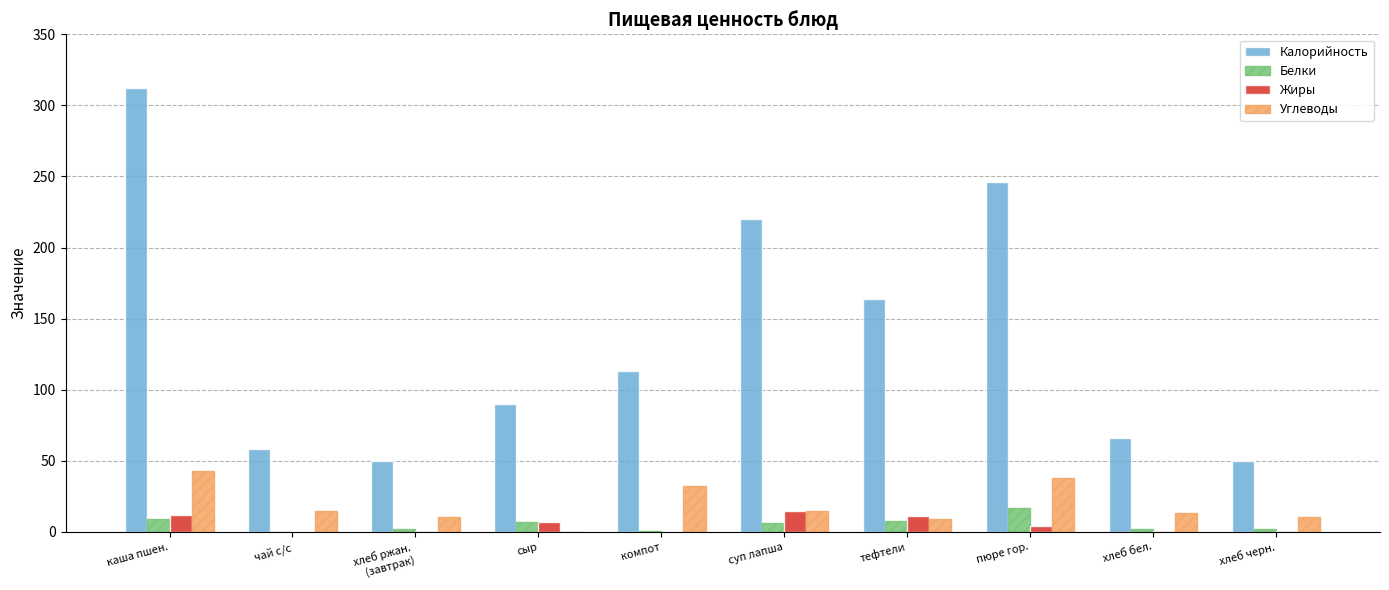

Which series has the largest total across all categories?

Калорийность